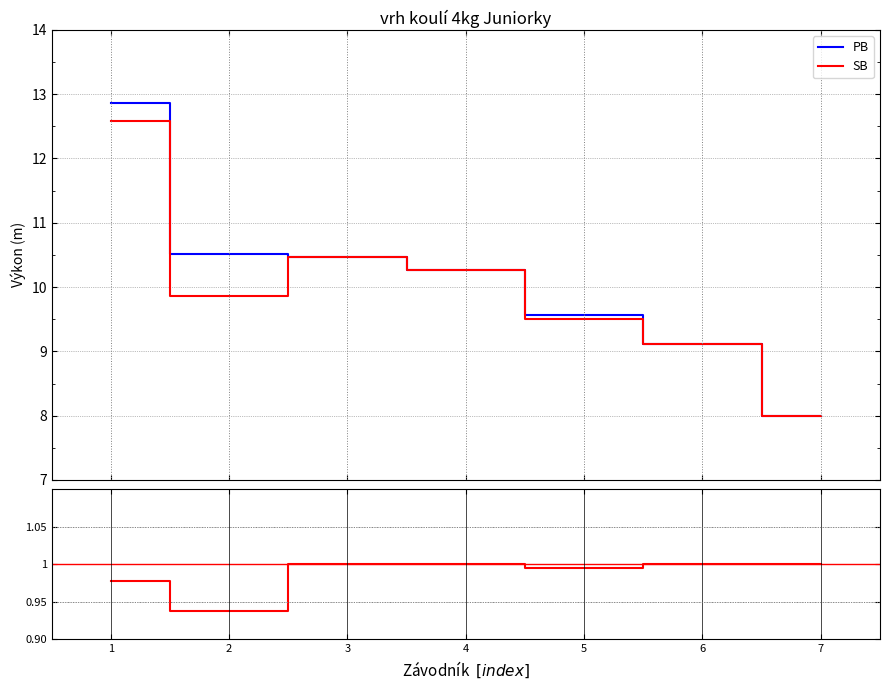

True or false: SB/PB and PB intersect in this chart.

False